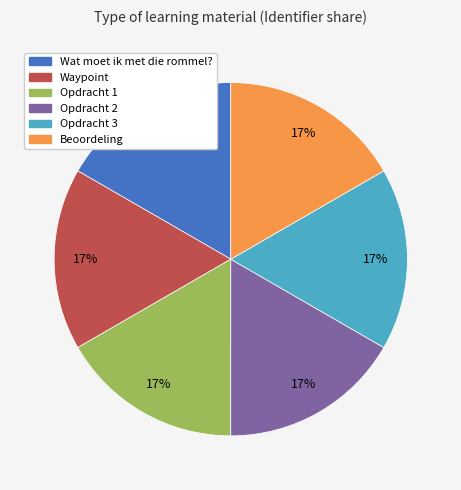

Combined, do Opdracht 3 and Opdracht 1 account for over 50%?

No